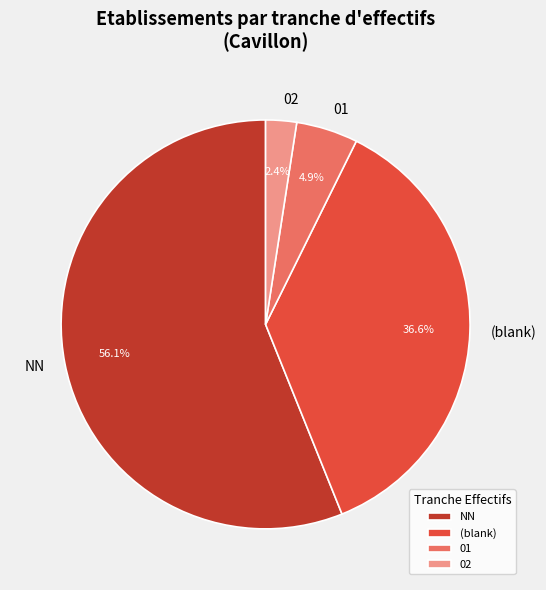

What portion of the pie excludes 02?

97.6%